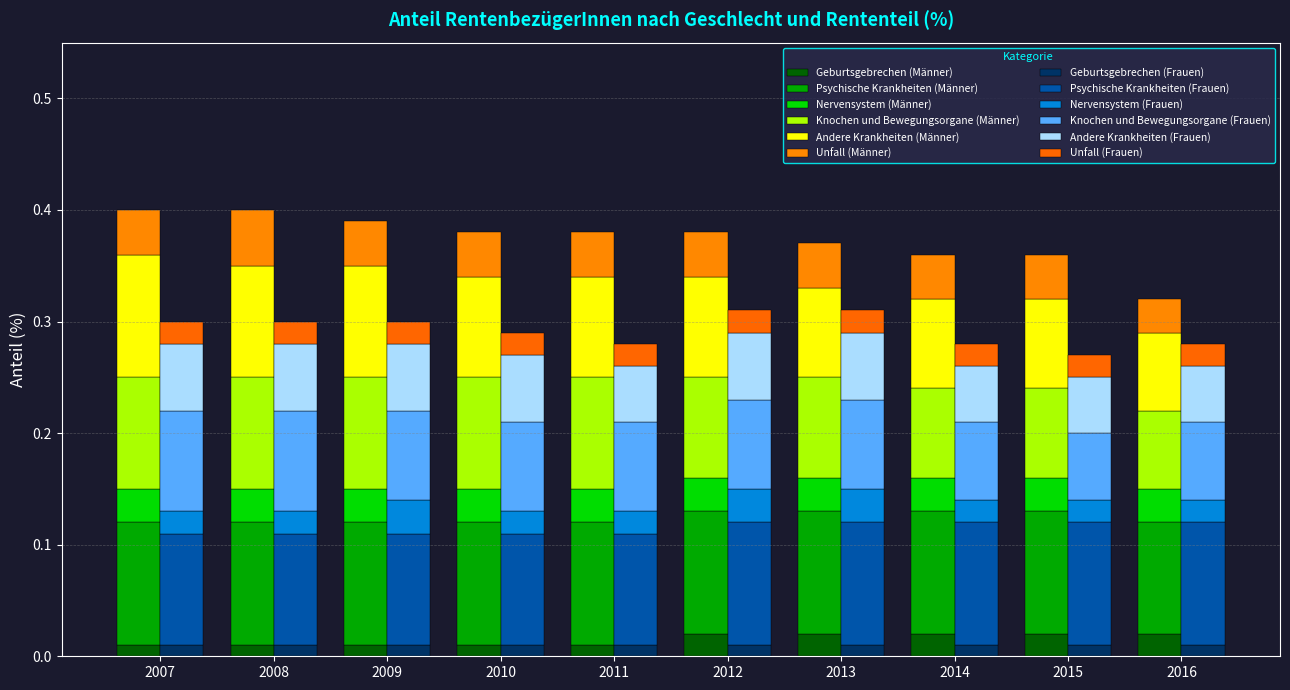

Is it true that Unfall (Männer) equals 0.1 at 2010?

False